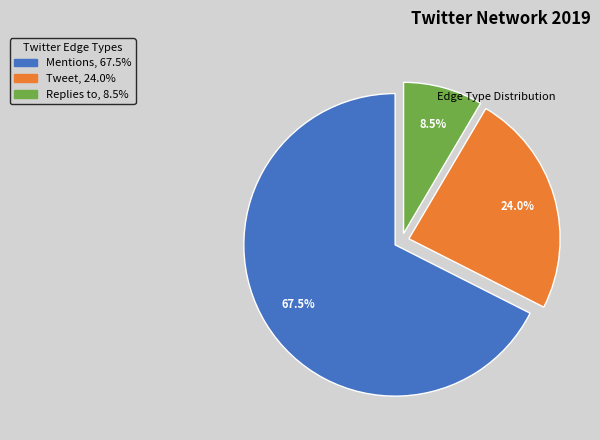

Is there any slice that represents more than half of the pie?

Yes